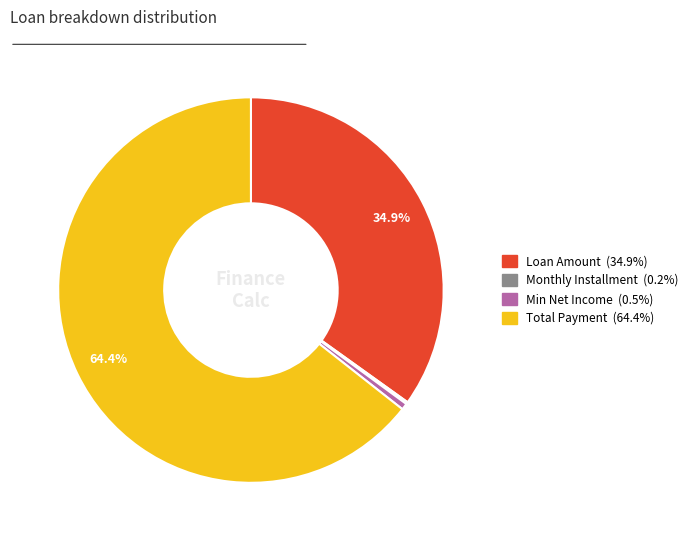

Which slice is the largest?

Total Payment